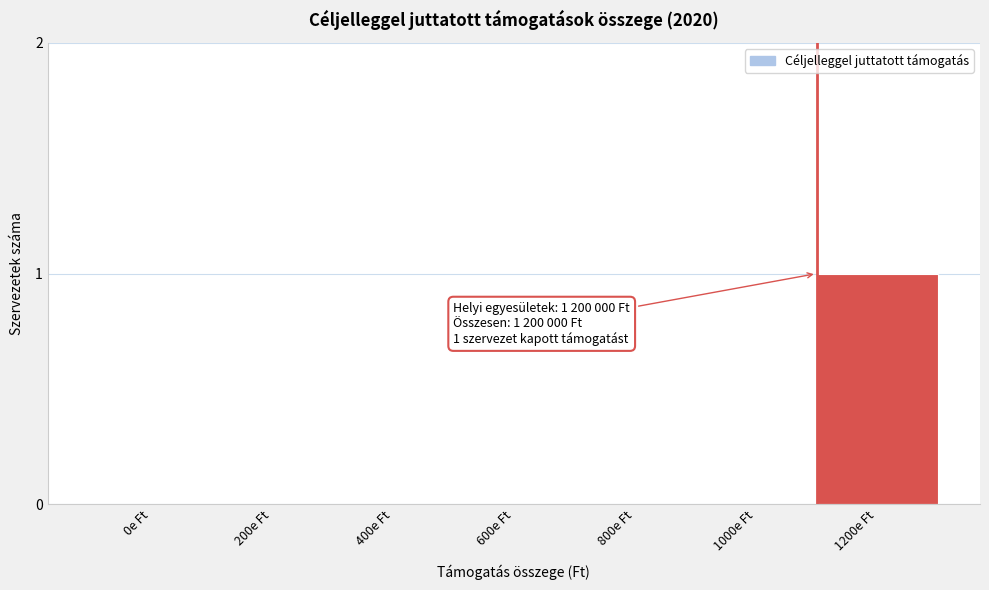

Reading left to right, transcribe all the data shown in this chart.

0e Ft=0	200e Ft=0	400e Ft=0	600e Ft=0	800e Ft=0	1000e Ft=0	1200e Ft=1